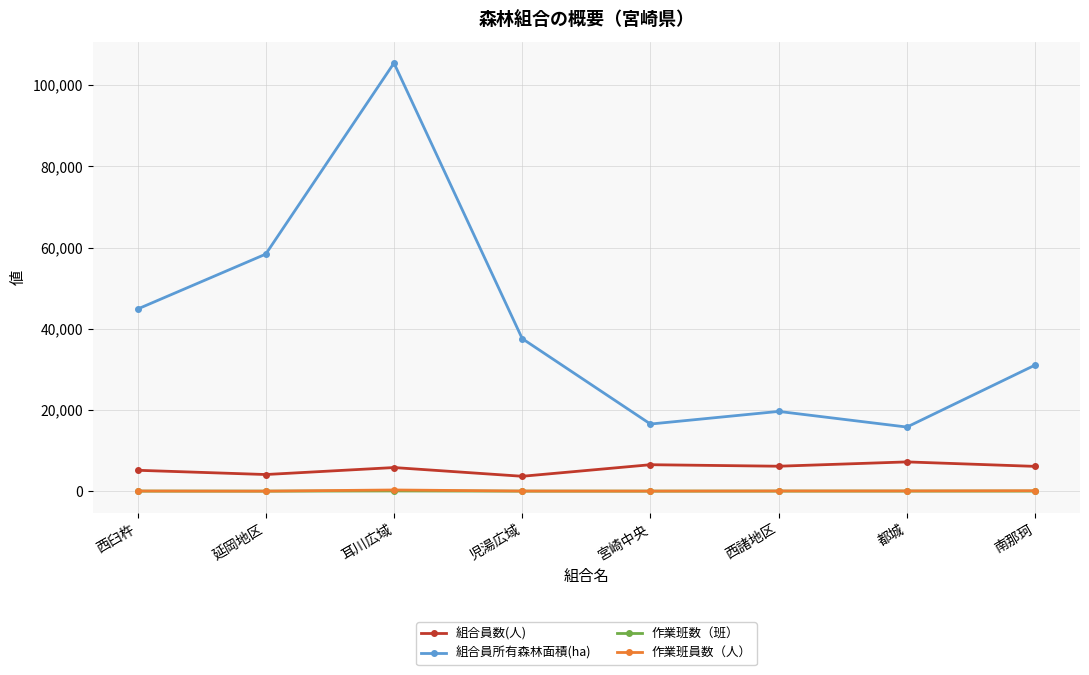

What is the lowest value of the 組合員所有森林面積(ha) series?

15785